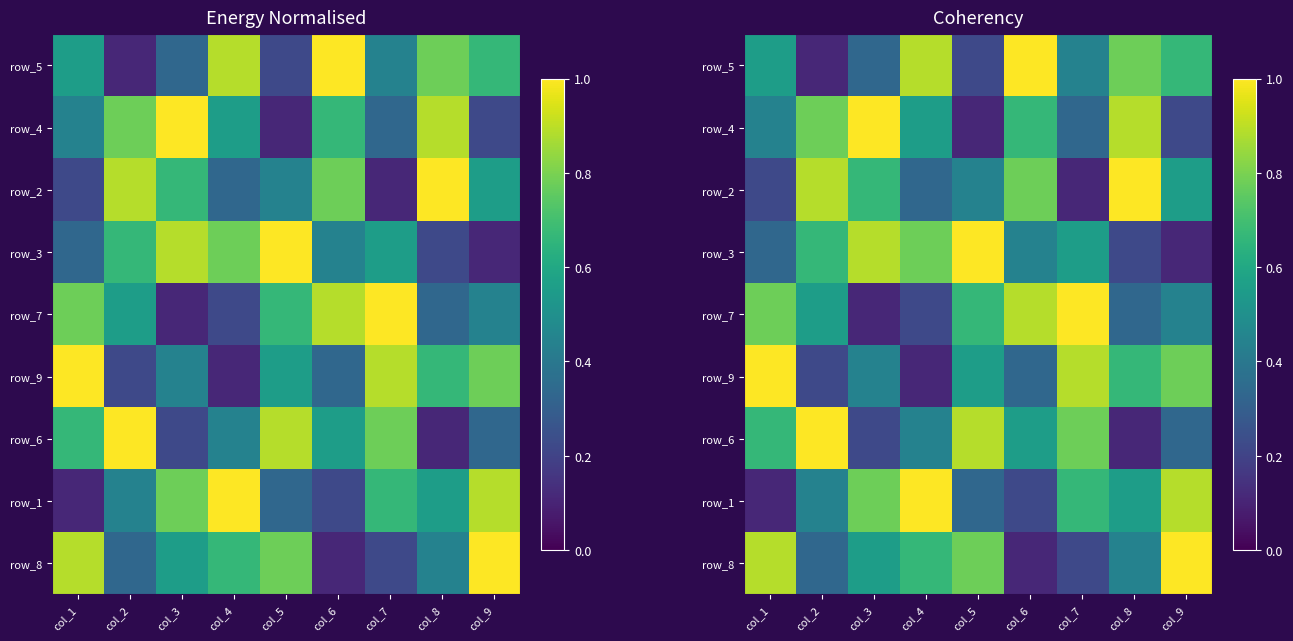

How many row_6 values are between 0 and 1?

9